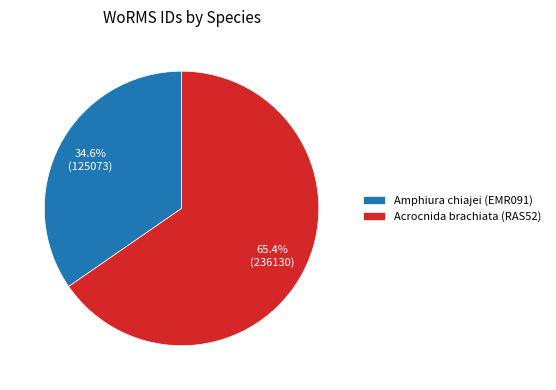

How many slices are in this pie chart?

2